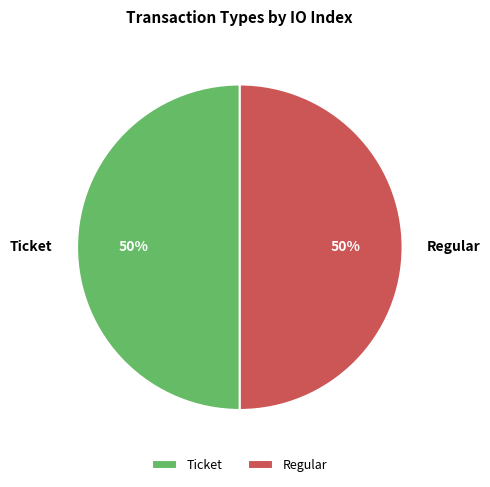

How many segments does this pie chart have?

2